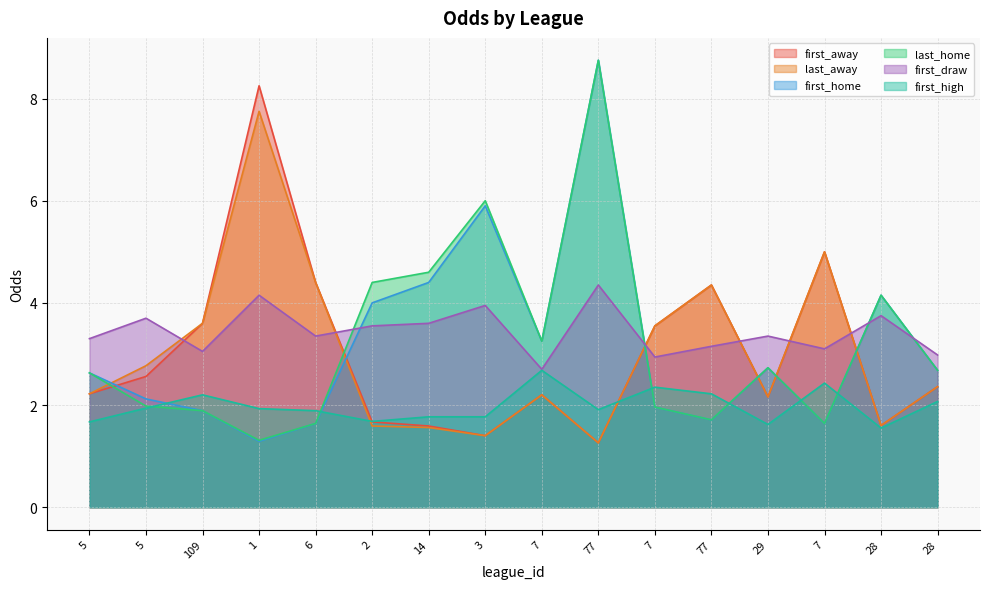

Reading right to left, transcribe all the data shown in this chart.

first_away: 2.4	1.6	5.0	2.2	4.3	3.5	1.3	2.2	1.4	1.6	1.7	4.4	8.2	3.6	2.6	2.2
last_away: 2.4	1.6	5.0	2.2	4.3	3.5	1.3	2.2	1.4	1.6	1.6	4.4	7.8	3.6	2.8	2.2
first_home: 2.7	4.2	1.6	2.7	1.7	2.0	8.8	3.2	5.9	4.4	4.0	1.6	1.3	1.9	2.1	2.6
last_home: 2.7	4.2	1.6	2.7	1.7	2.0	8.8	3.2	6.0	4.6	4.4	1.6	1.3	1.9	2.0	2.6
first_draw: 3.0	3.8	3.1	3.4	3.1	2.9	4.3	2.7	4.0	3.6	3.5	3.4	4.2	3.0	3.7	3.3
first_high: 2.1	1.6	2.4	1.6	2.2	2.4	1.9	2.7	1.8	1.8	1.7	1.9	1.9	2.2	1.9	1.7